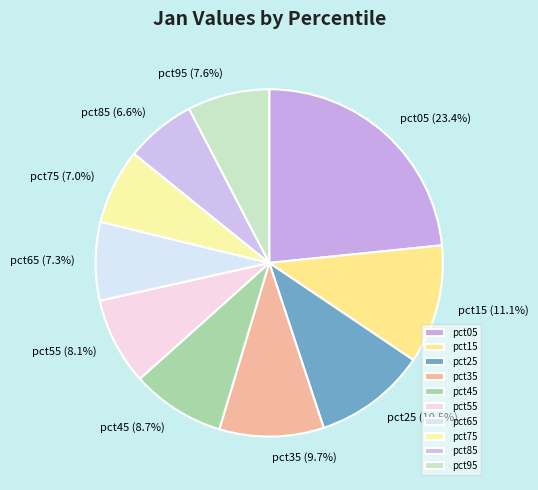

Approximately how many times larger is the value at pct25 compared to pct05?

0.4